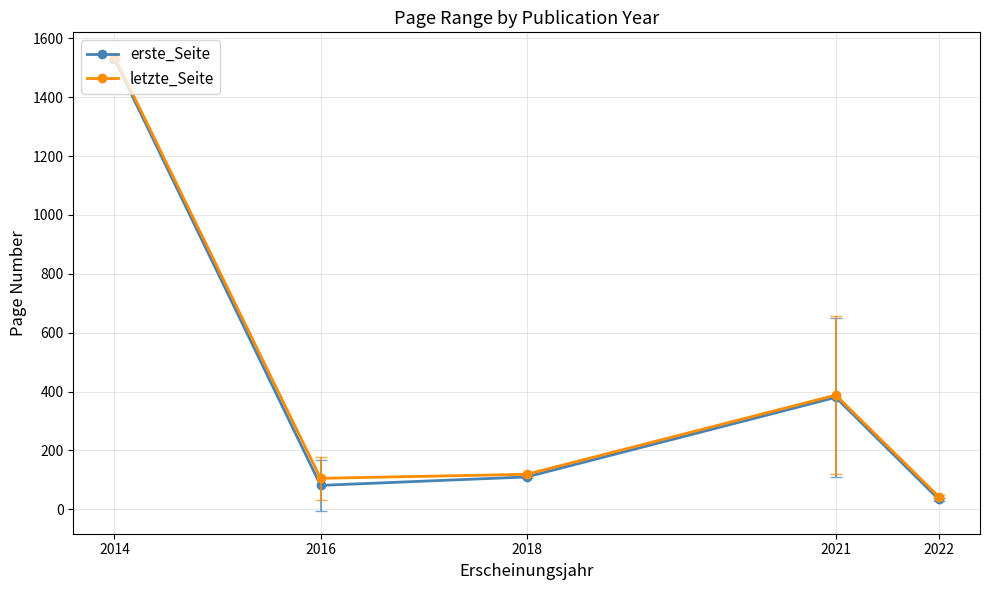

What is the spread (max minus min) of values at 2018?

9.0